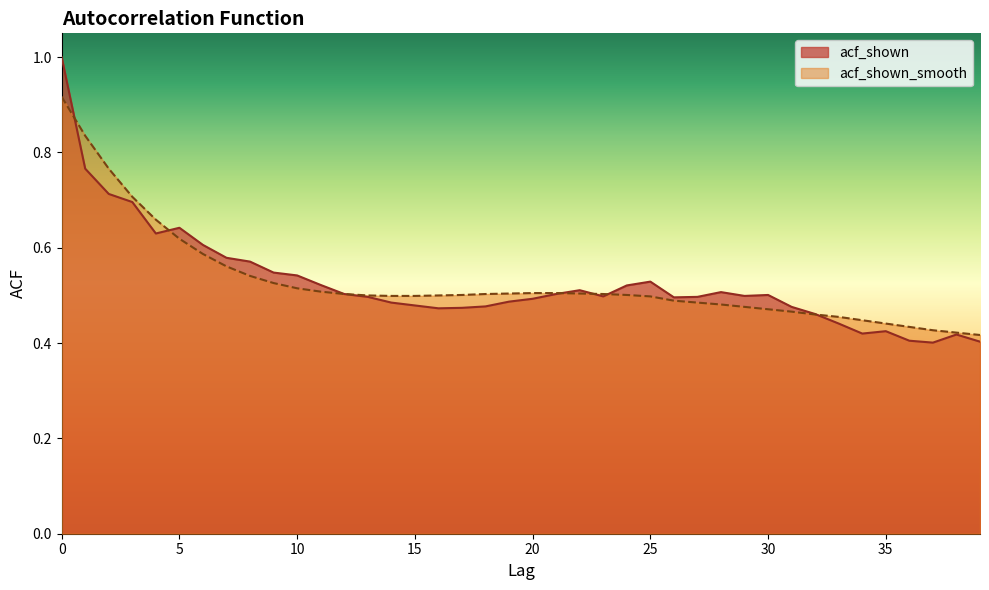

Count the acf_shown values in the range 0 to 1.

40